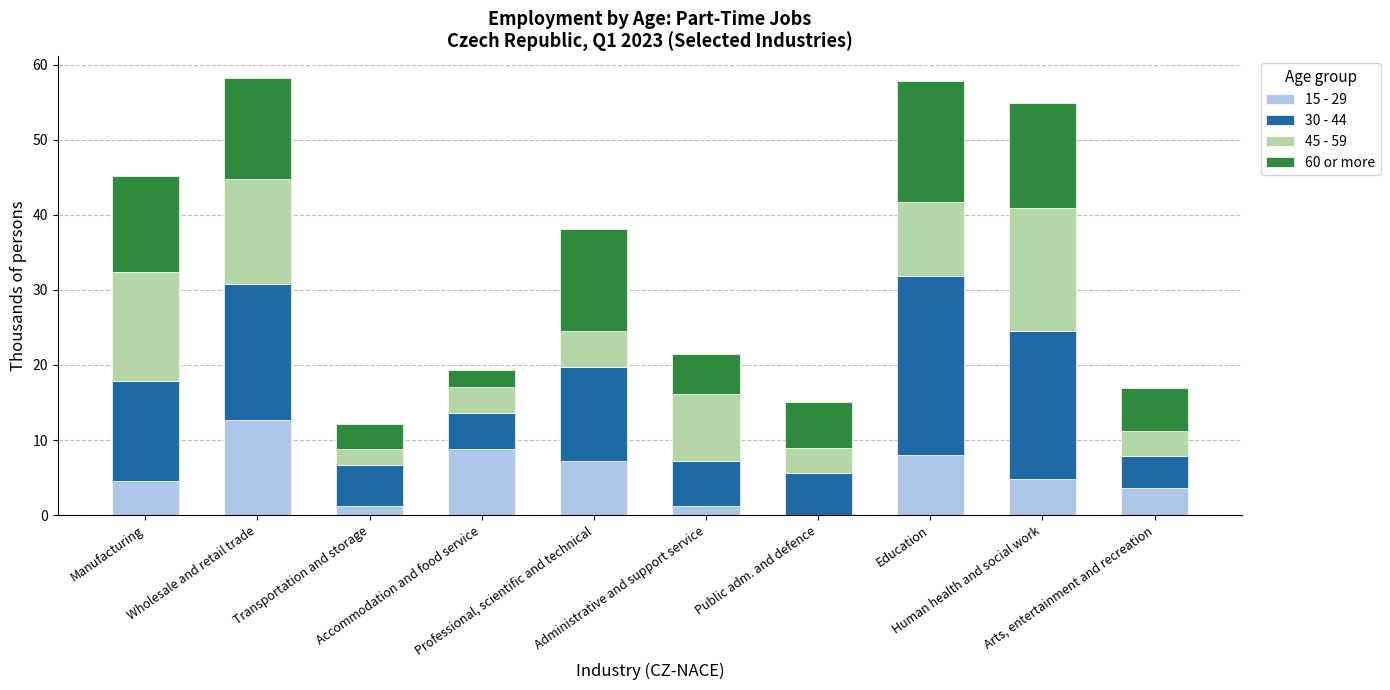

What is the maximum value for 15 - 29?

12.6